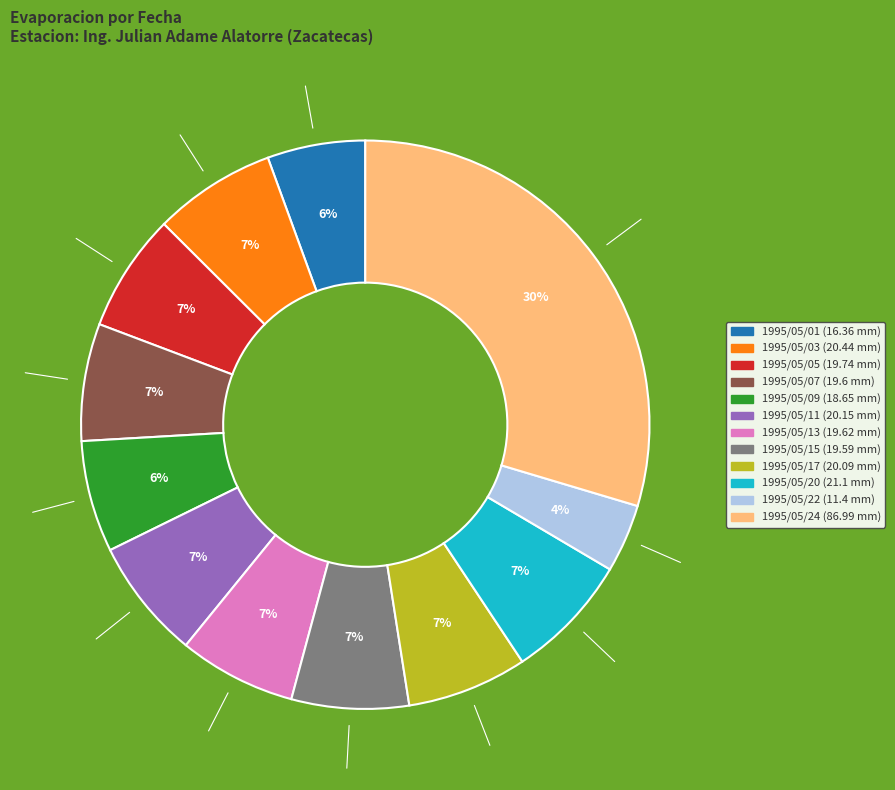

To the nearest percent, what is the average slice percentage?

8%